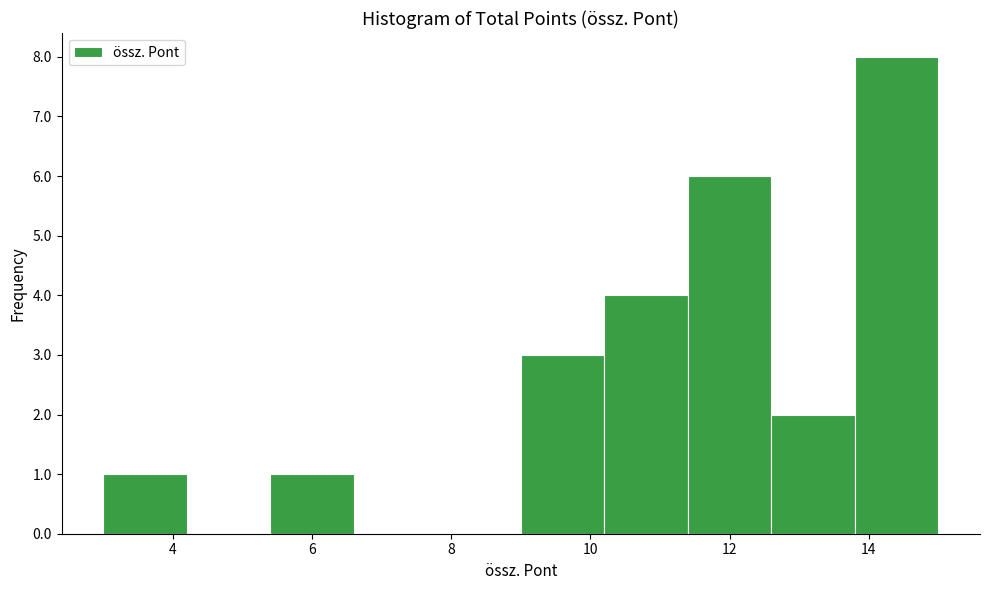

Which range on the x-axis has the tallest bar?

13.8 to 15.0